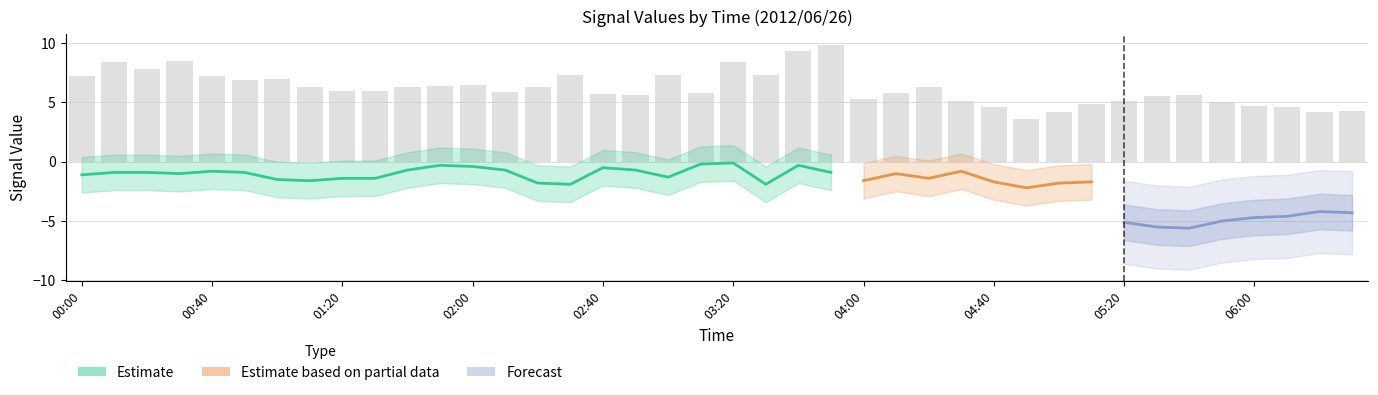

What is the average value of the Estimate series?

-1.0